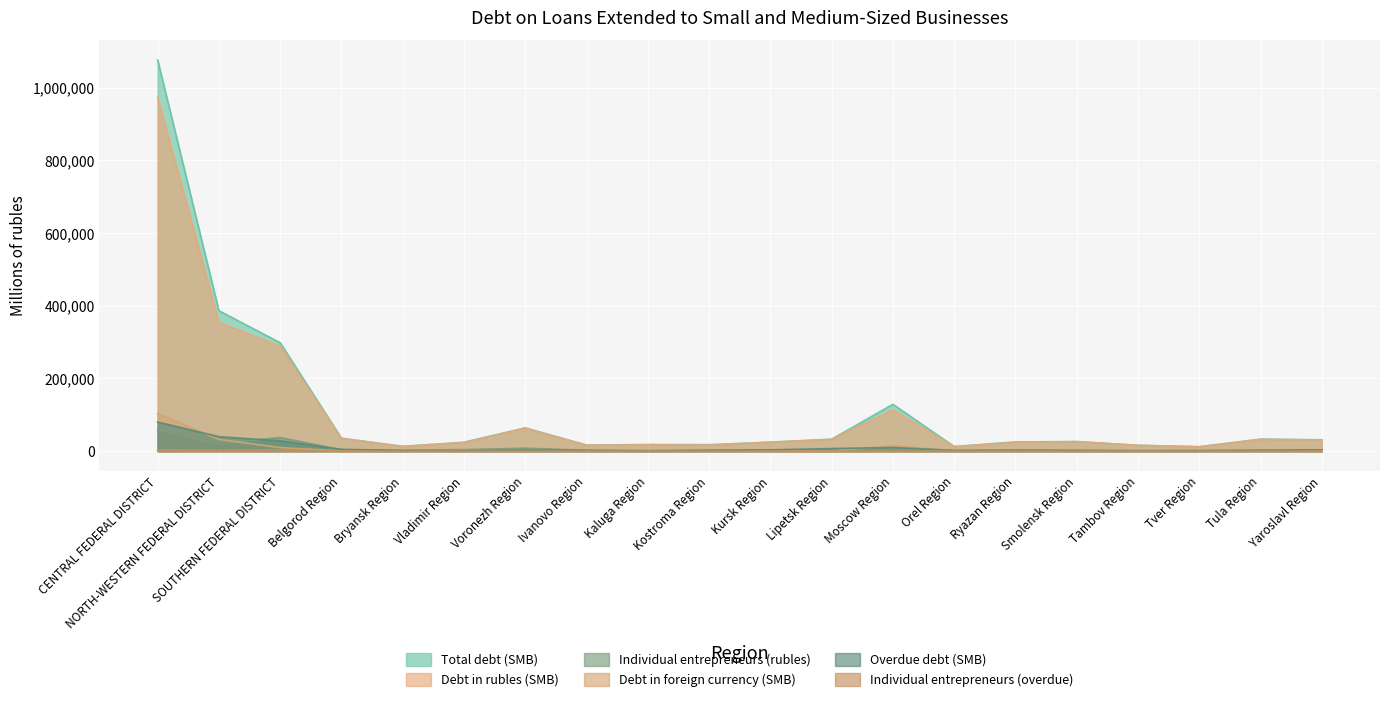

At which category does the chart reach its peak across all series?

CENTRAL FEDERAL DISTRICT